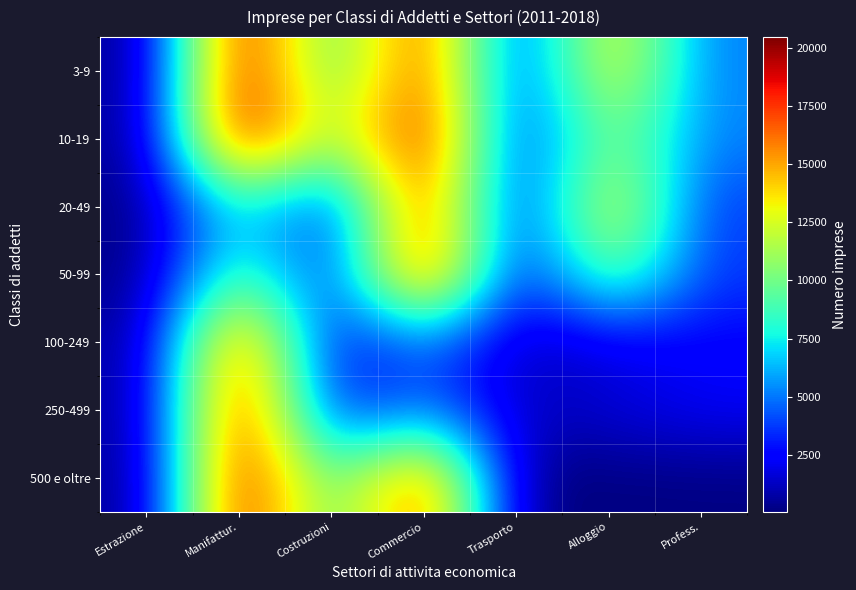

At which category is the sum across all series the highest?

Manifattur.